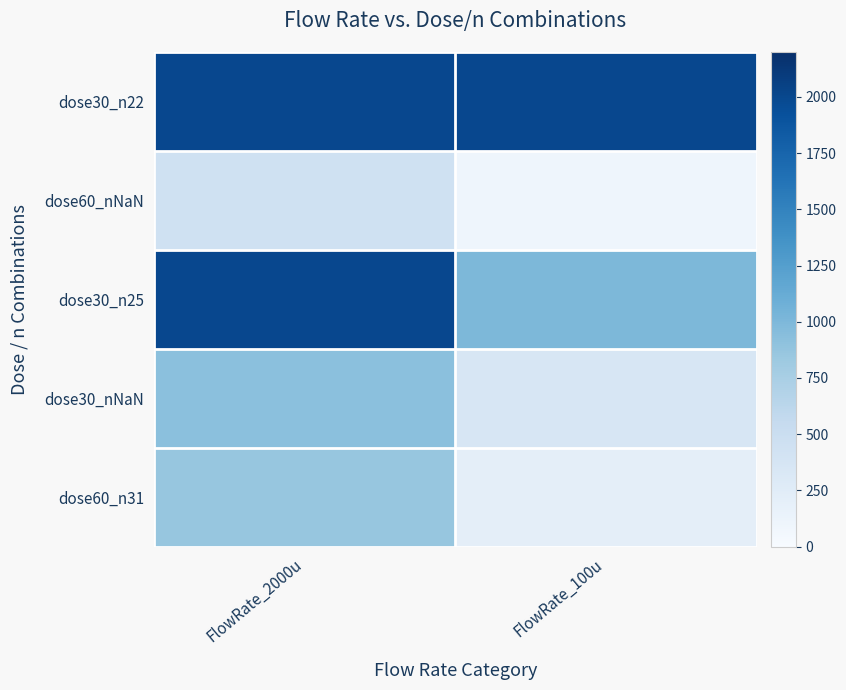

Reading left to right, transcribe all the data shown in this chart.

dose30_n22: FlowRate_2000u=2000	FlowRate_100u=2000
dose60_nNaN: FlowRate_2000u=440	FlowRate_100u=100
dose30_n25: FlowRate_2000u=2000	FlowRate_100u=1000
dose30_nNaN: FlowRate_2000u=920	FlowRate_100u=350
dose60_n31: FlowRate_2000u=860	FlowRate_100u=210